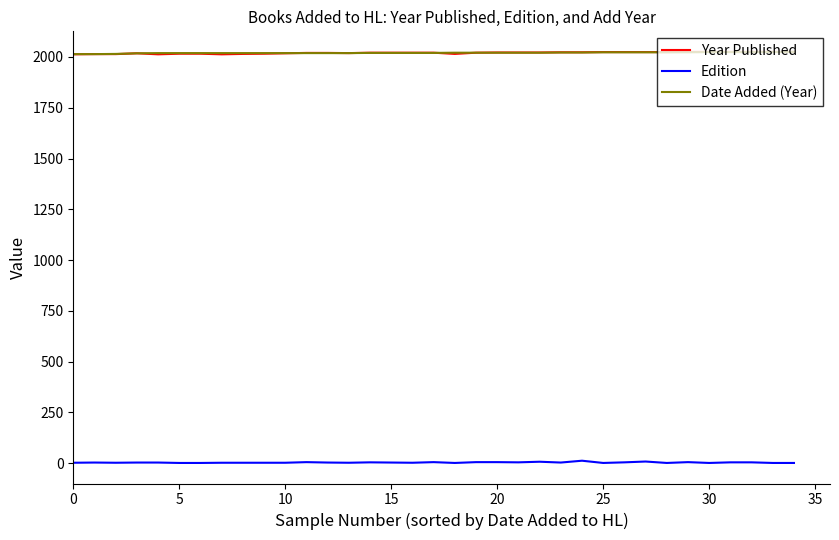

True or false: Date Added (Year) and Edition cross at least once.

False